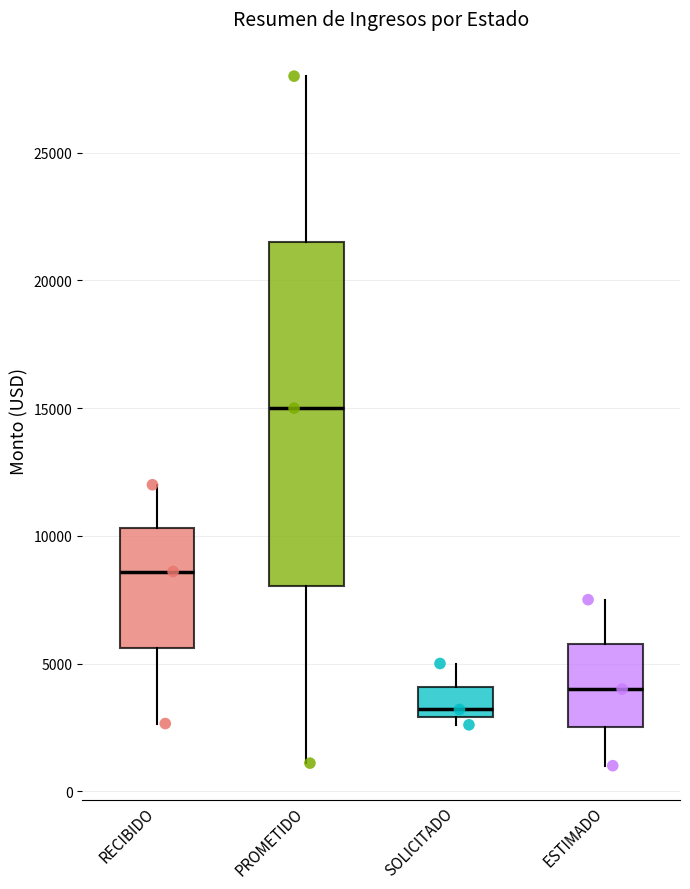

Reading left to right, transcribe this box plot: for each box, give where its median line is, the range the box spans, and where its two whiskers end, as read against the y-axis. The values are not printed on the chart, so give them approximately, as read against the axis.

RECIBIDO: median 8500, box 5500 to 10500, whiskers 2500 to 12000
PROMETIDO: median 15000, box 8000 to 21500, whiskers 1000 to 28000
SOLICITADO: median 3000 (just above the box's lower edge), box 3000 to 4000, whiskers 2500 to 5000
ESTIMADO: median 4000, box 2500 to 6000, whiskers 1000 to 7500